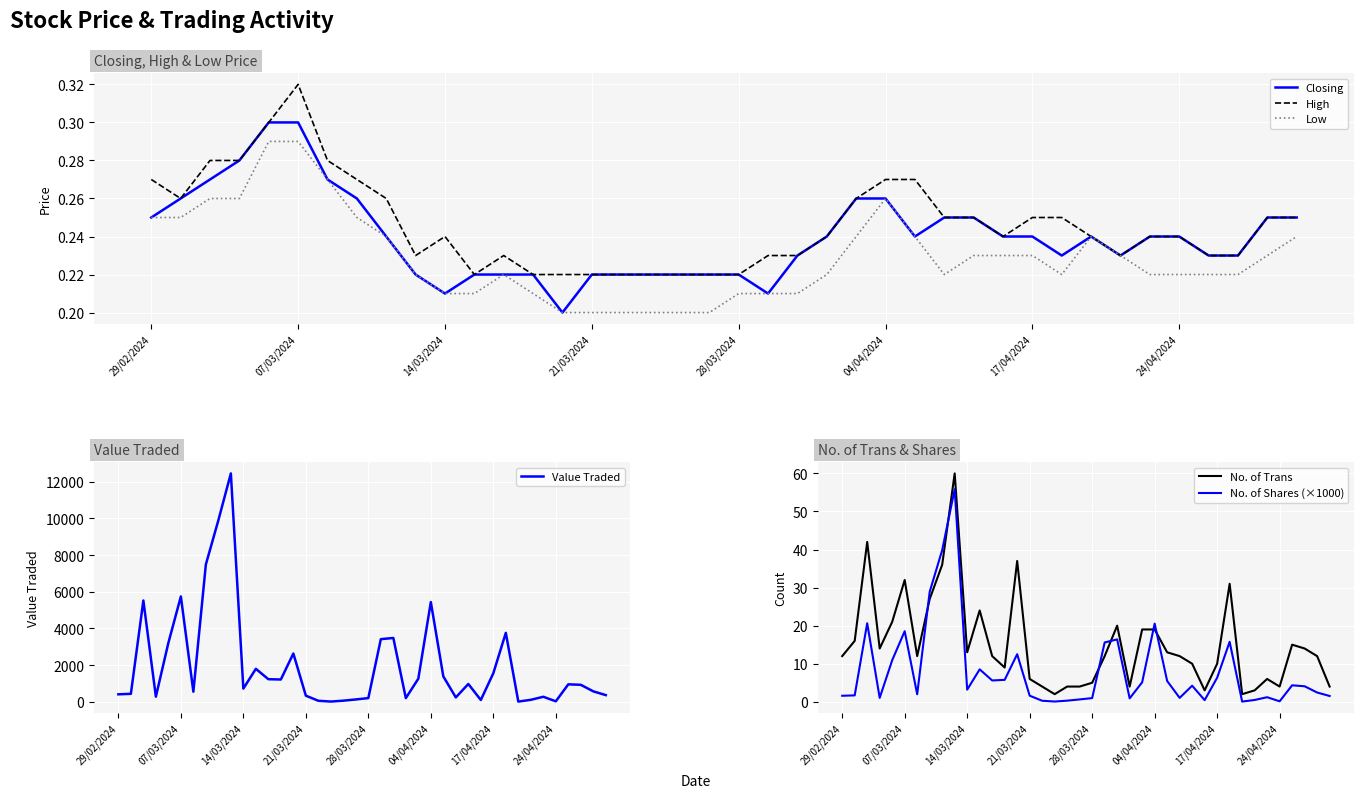

The Closing series shows 0.3 at 19. True or false?

False